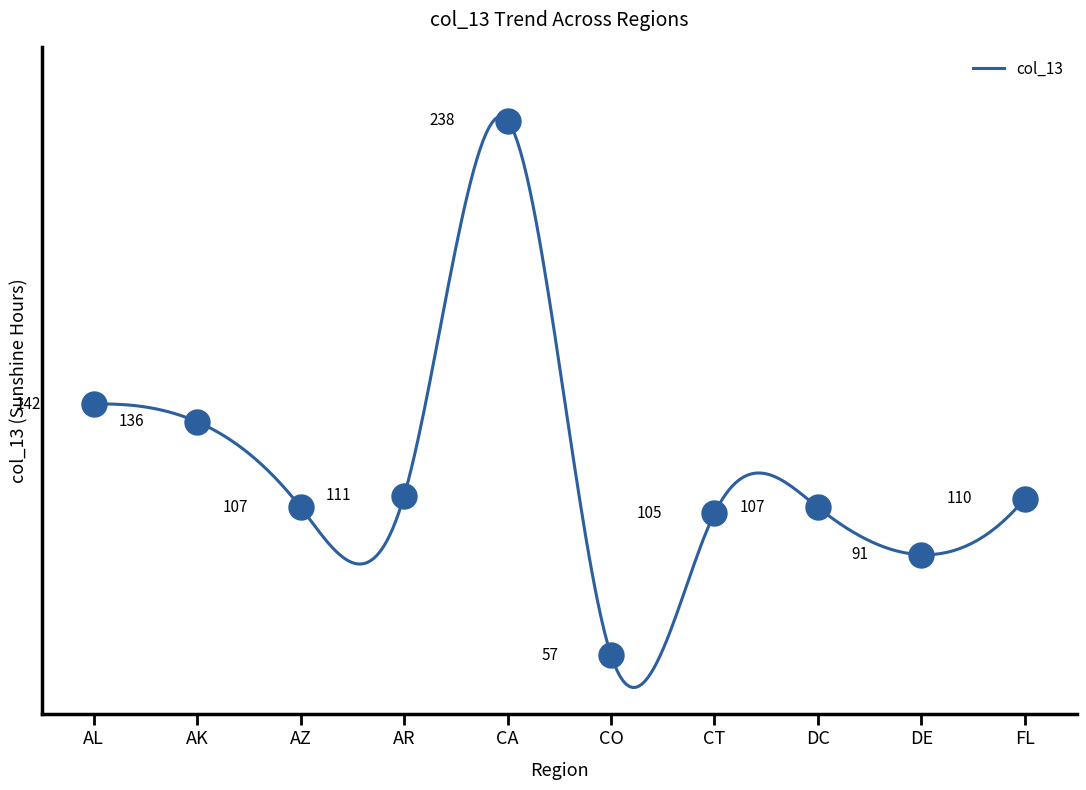

At how many categories does at least one series exceed 149?

1